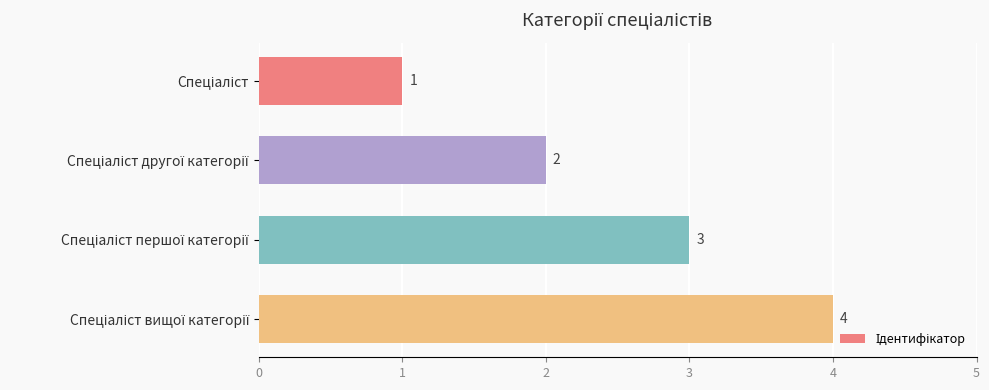

What is the greatest value displayed?

4